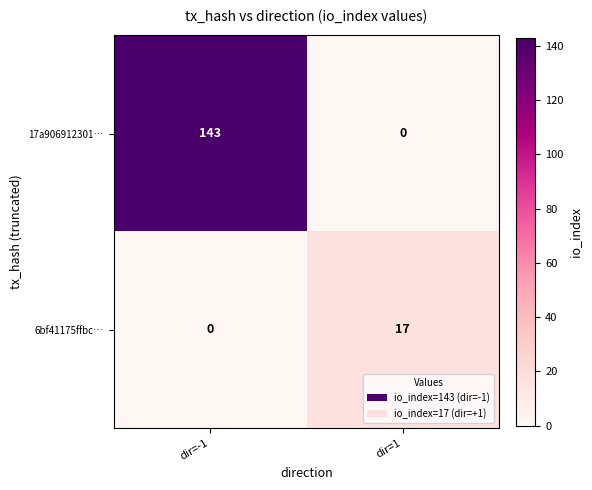

At which label does 6bf41175ffbc… reach its minimum?

dir=-1